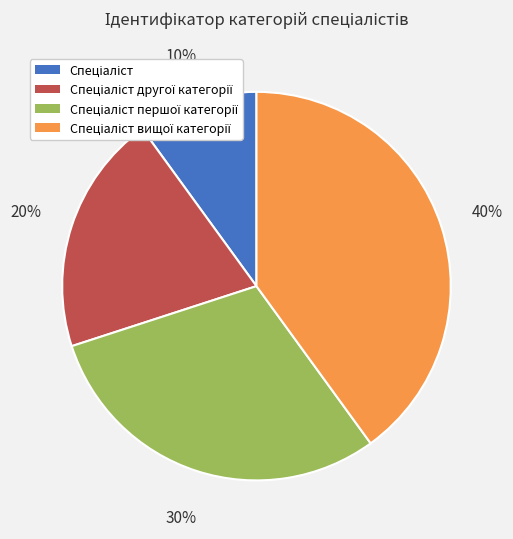

To the nearest percent, what is the average slice percentage?

25%